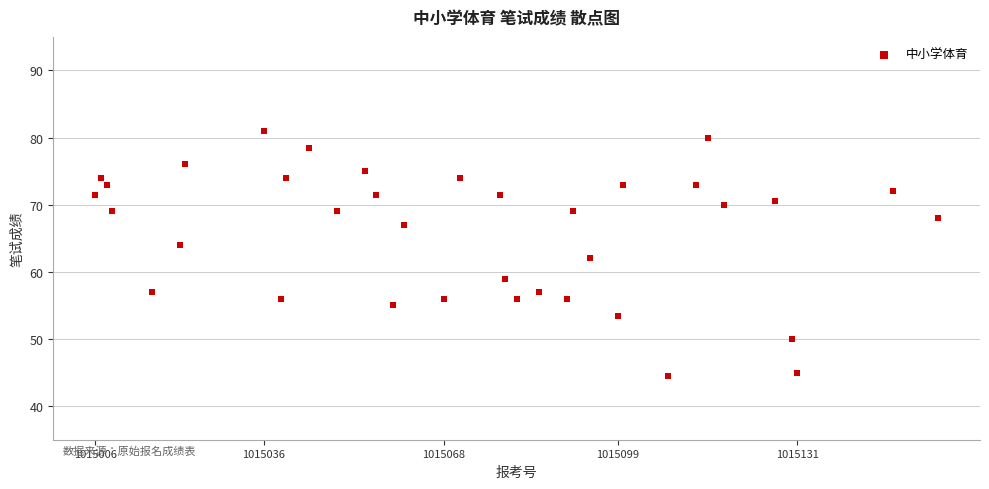

What is the range of Y values (max minus min)?

36.5